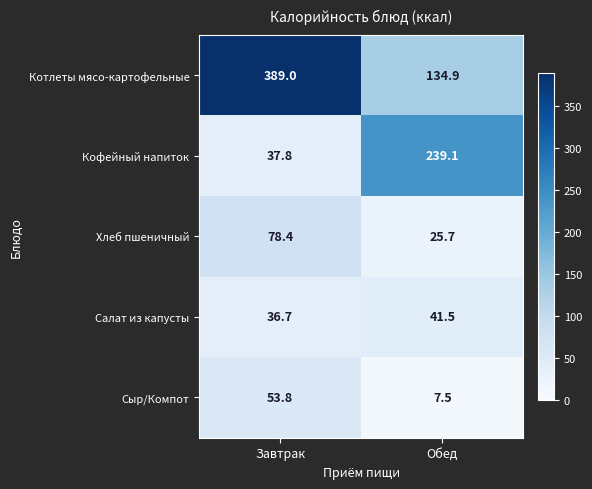

Count the number of categories in the chart.

2